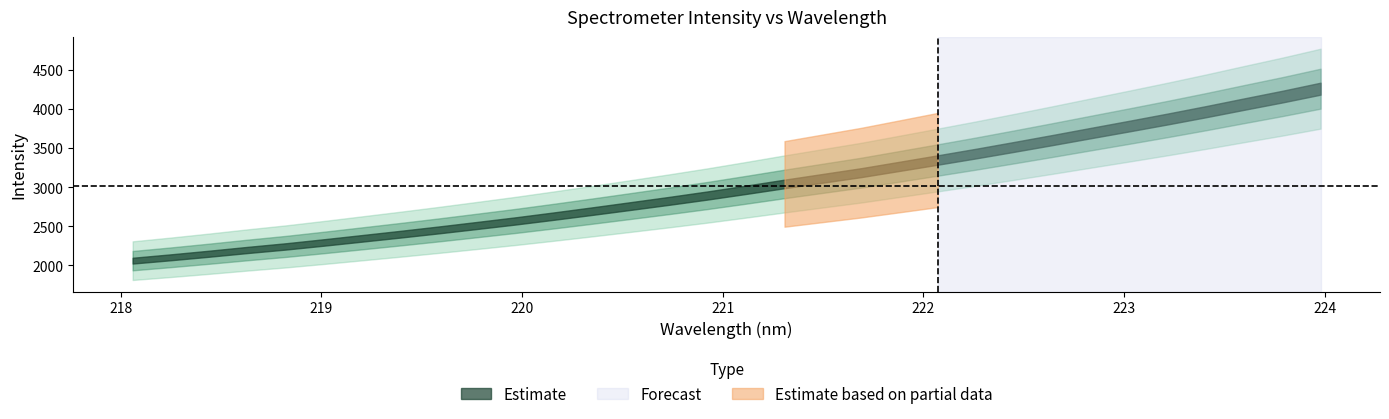

Reading left to right, extract all data points from this chart.

x: 218.1	218.3	218.4	218.6	218.8	219.0	219.2	219.4	219.6	219.8	220.0	220.2	220.4	220.5	220.7	220.9	221.1	221.3	221.5	221.7	221.9	222.1	222.3	222.5	222.6	222.8	223.0	223.2	223.4	223.6	223.8	224.0
y: 2060.8	2104.1	2149.9	2198.0	2243.5	2294.5	2347.4	2400.5	2455.4	2512.5	2570.5	2632.3	2695.9	2761.1	2827.0	2895.6	2968.4	3043.0	3115.1	3187.2	3268.0	3349.2	3431.7	3517.5	3605.0	3694.4	3783.3	3873.8	3967.4	4064.6	4160.6	4262.2